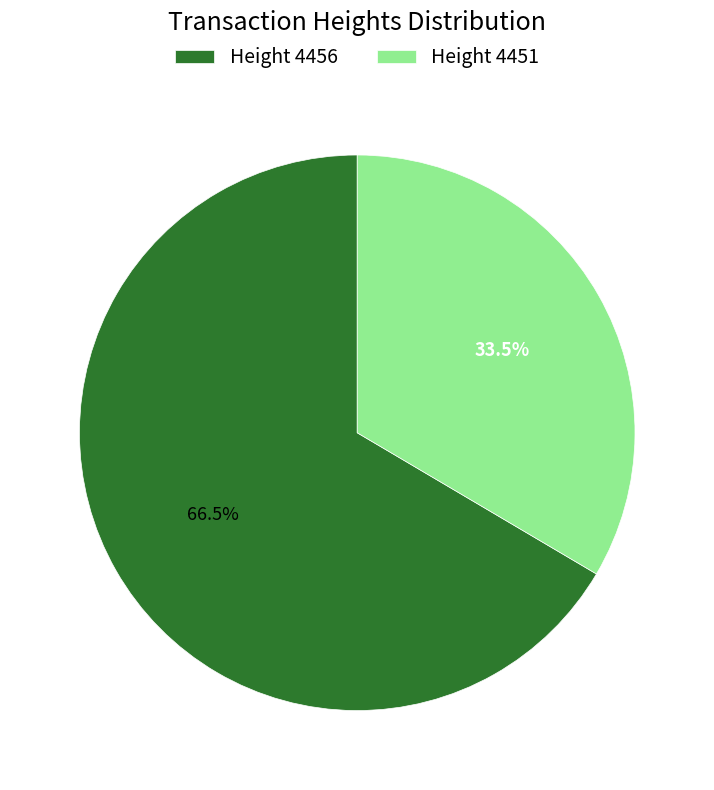

Rank the categories by value from lowest to highest.

Height 4451, Height 4456